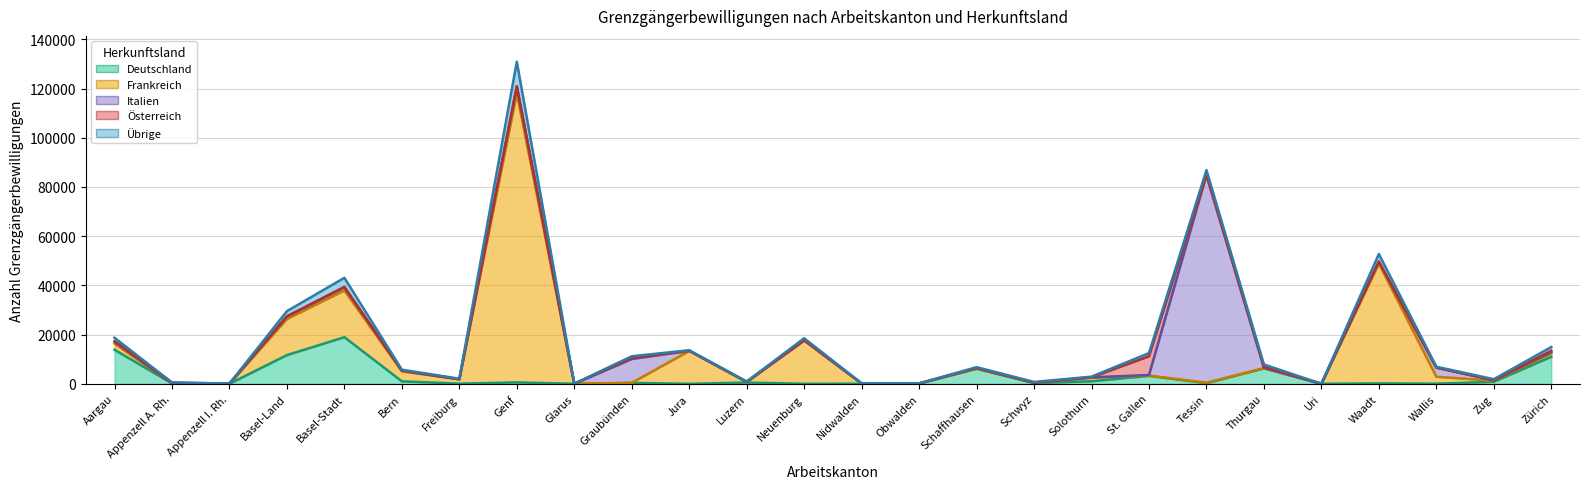

How many interior local valleys does the Österreich series have?

10